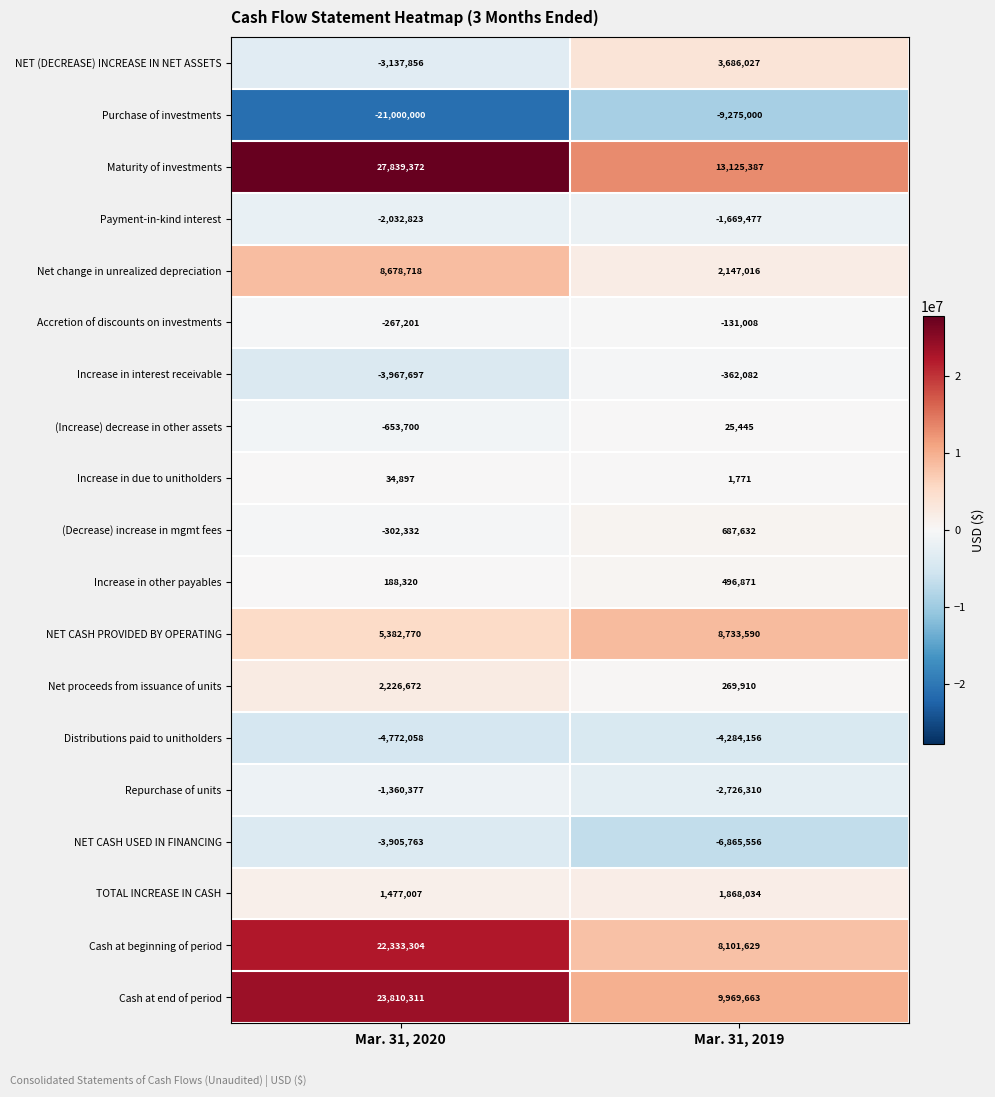

True or false: NET CASH USED IN FINANCING has a value of -10072333 at Mar. 31, 2019.

False